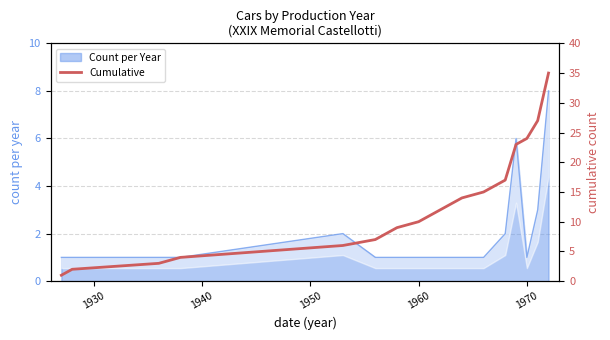

The Count per Year series shows 1 at 1960. True or false?

True